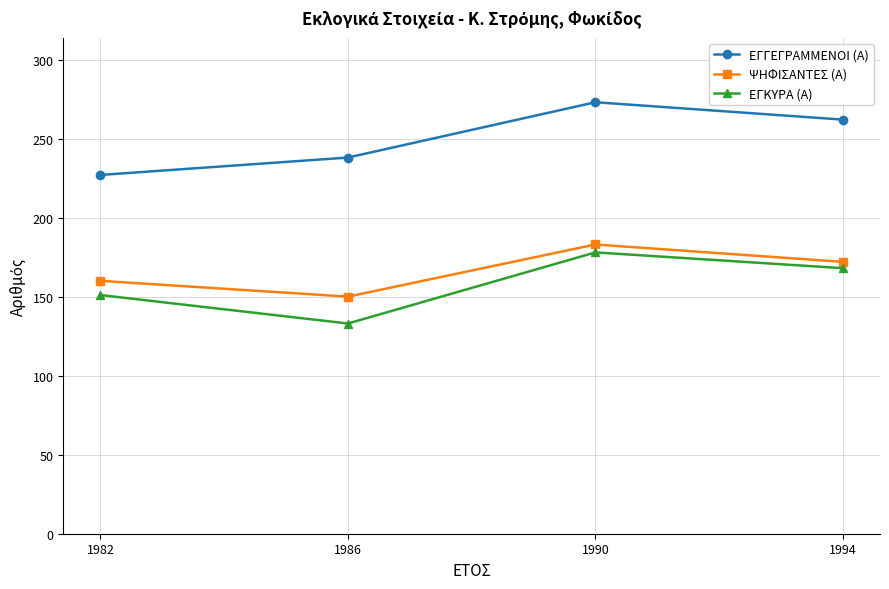

Count the ΨΗΦΙΣΑΝΤΕΣ (Α) values in the range 160 to 183.

3